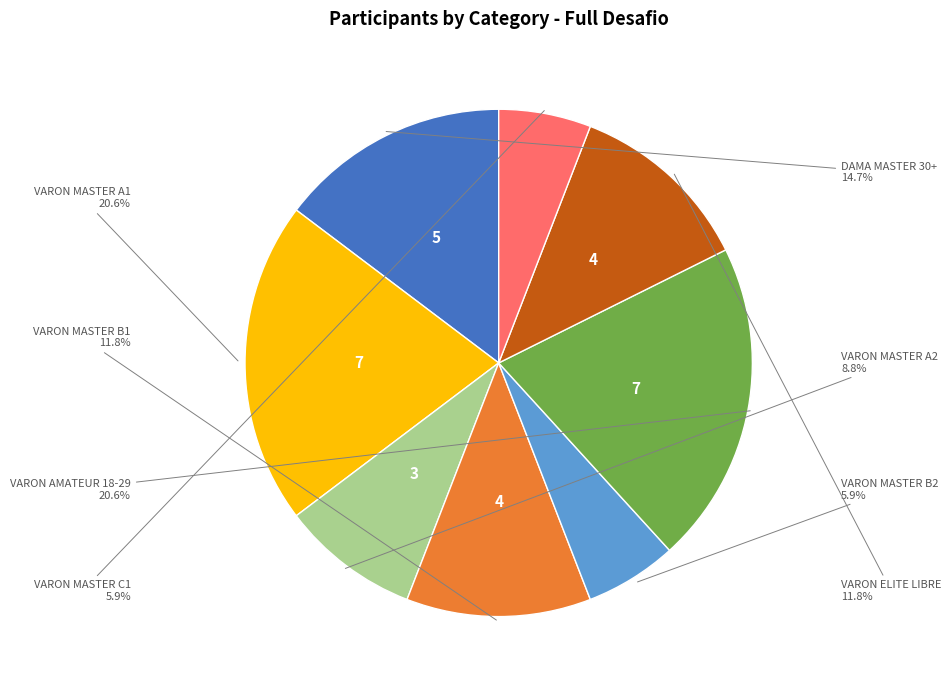

Is there a majority slice in this chart?

No